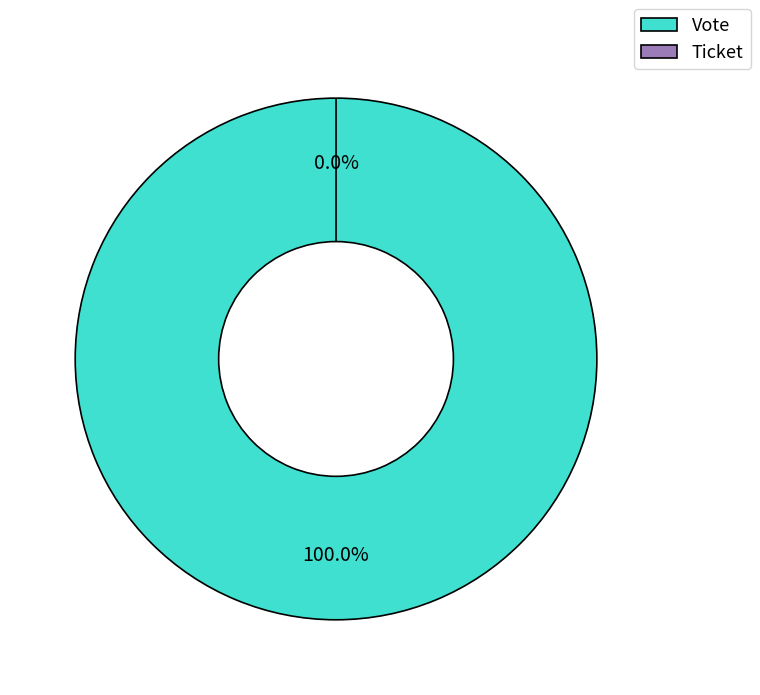

Which has a higher value, Vote or Ticket?

Vote